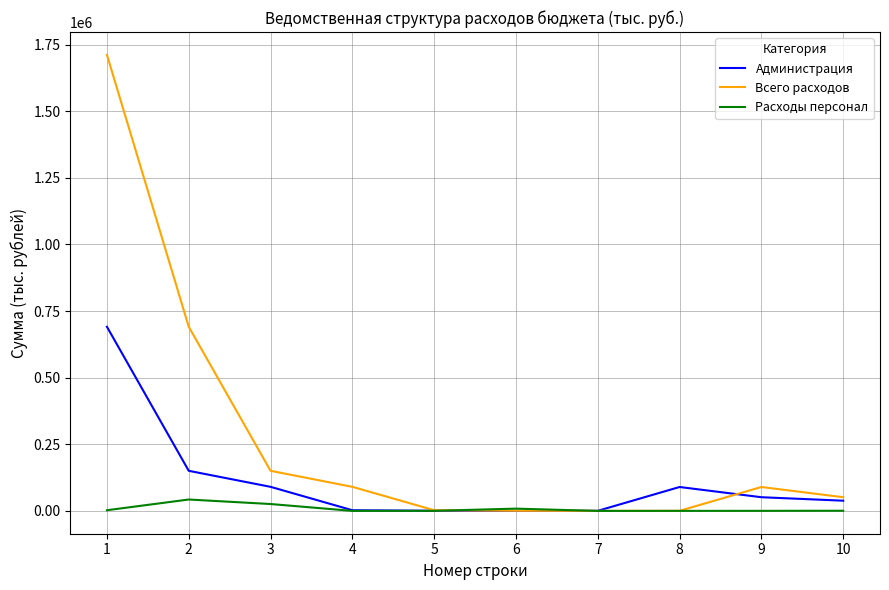

At which category is the sum across all series the highest?

1